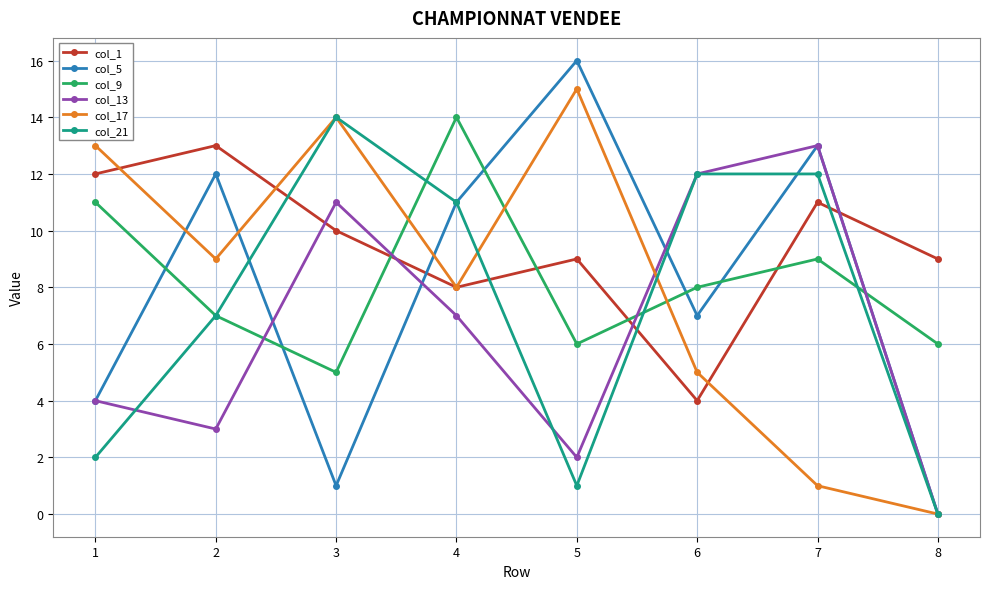

Rank the categories by col_13 value from highest to lowest.

7, 6, 3, 4, 1, 2, 5, 8